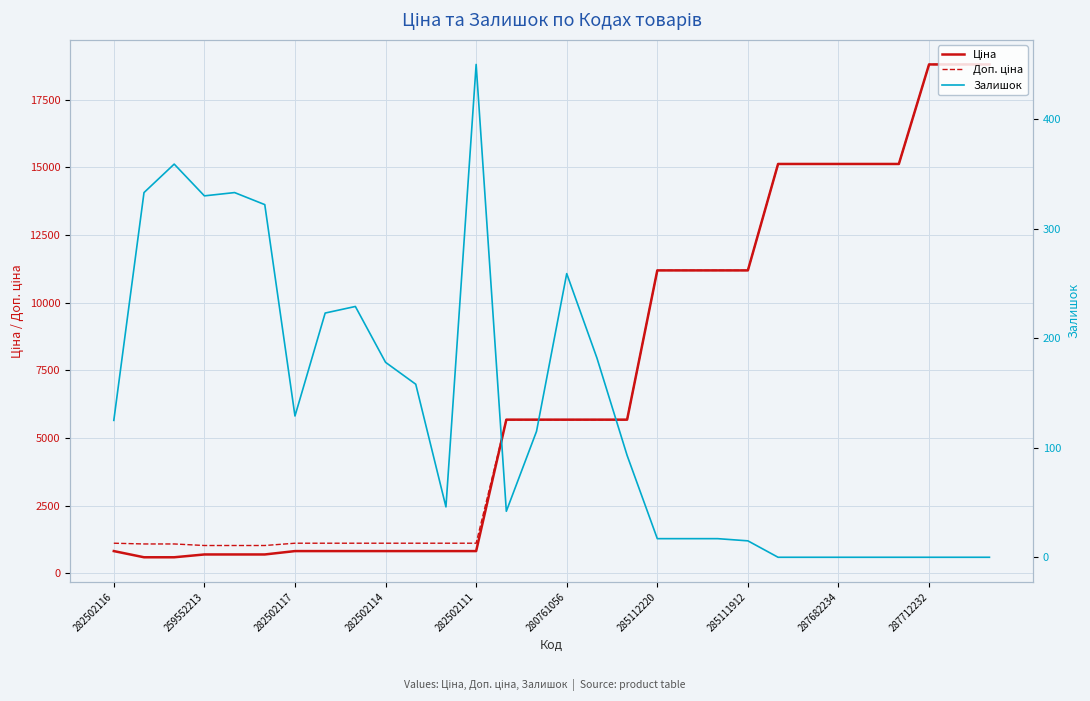

True or false: Доп. ціна and Залишок cross at least once.

False